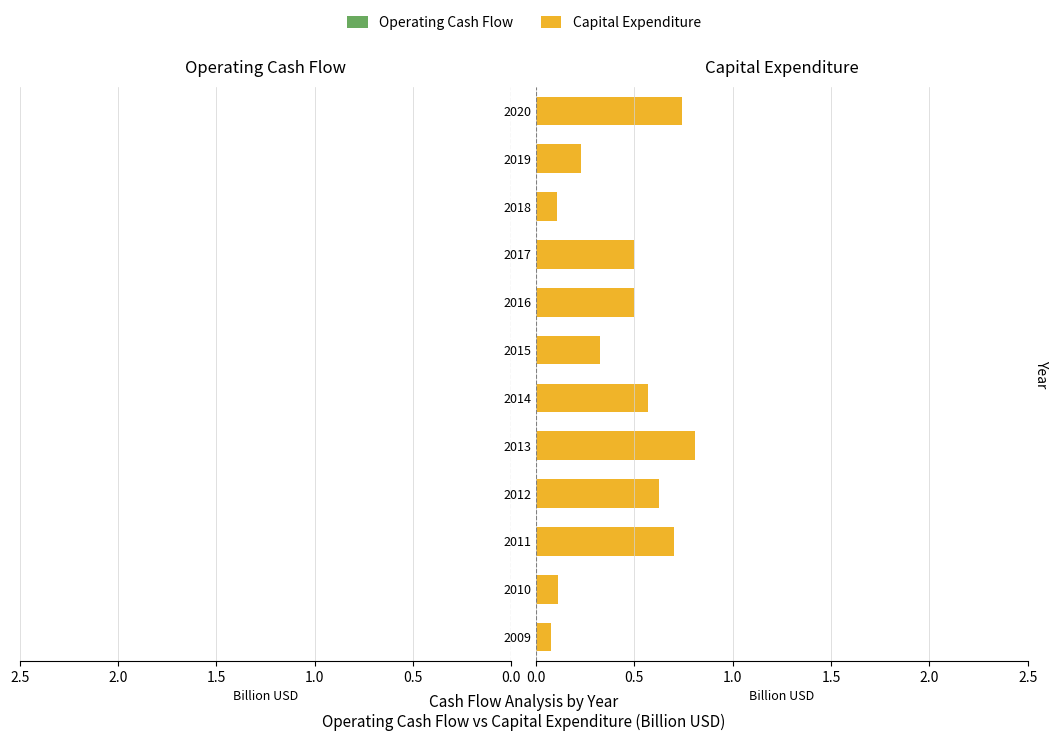

What is the maximum value for Capital Expenditure?

0.8